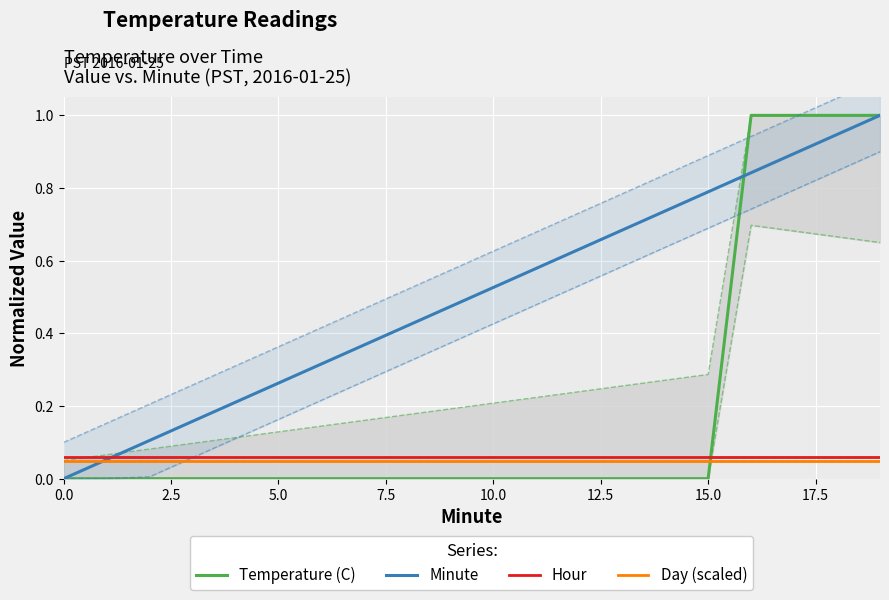

What is the maximum value shown in the chart?

1.0